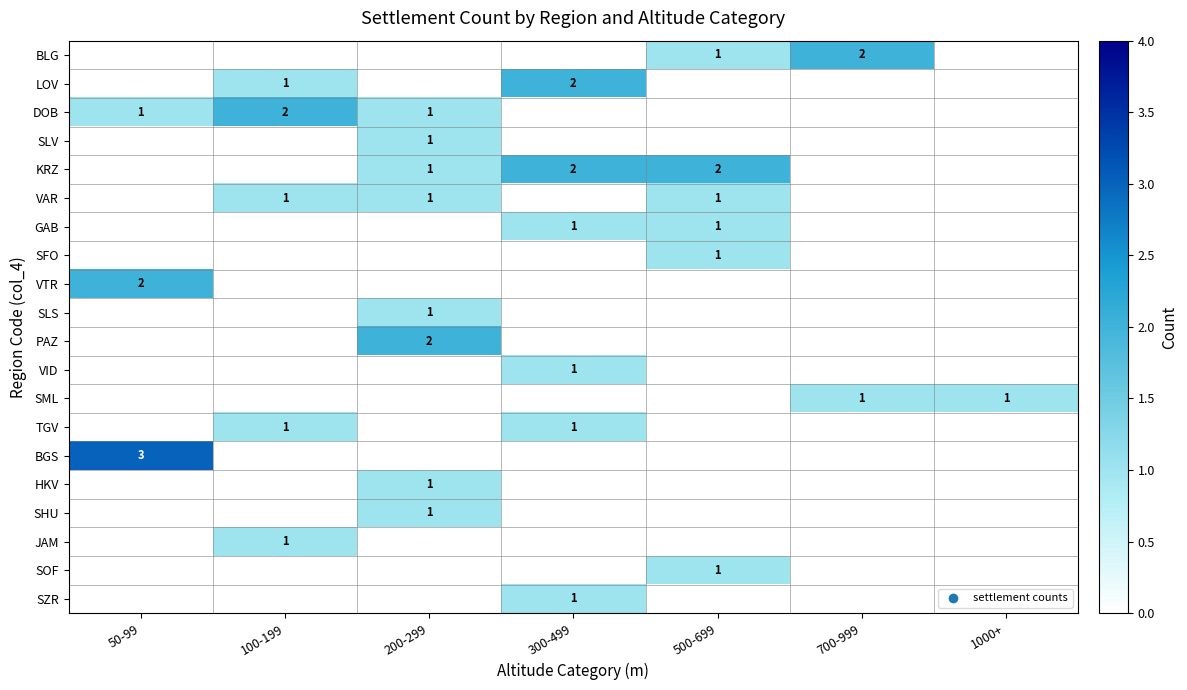

Which has a higher value, 50-99 or 200-299?

50-99